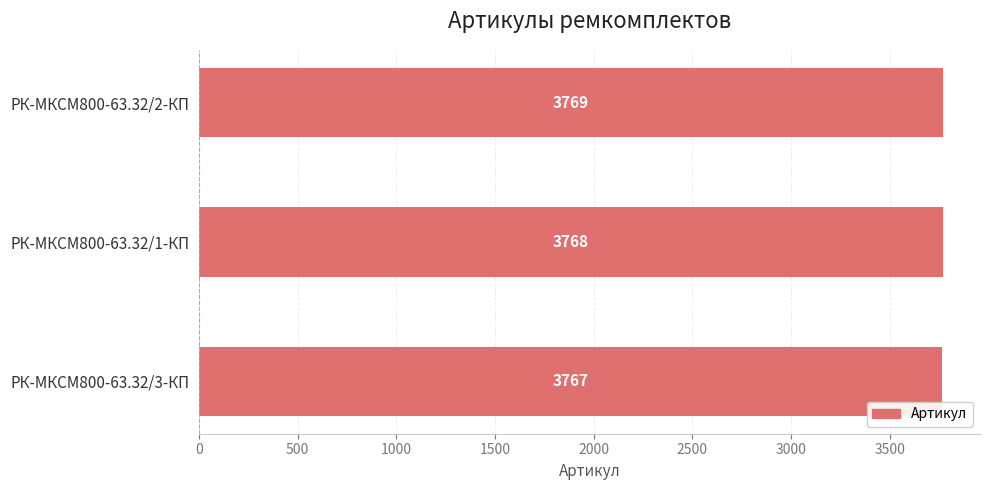

What is the change in value from РК-МКСМ800-63.32/3-КП to РК-МКСМ800-63.32/2-КП?

+2